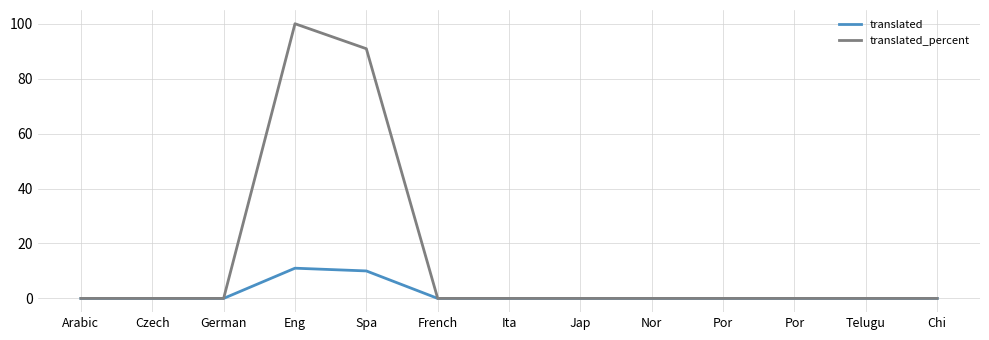

The translated series shows 0.0 at Por. True or false?

True